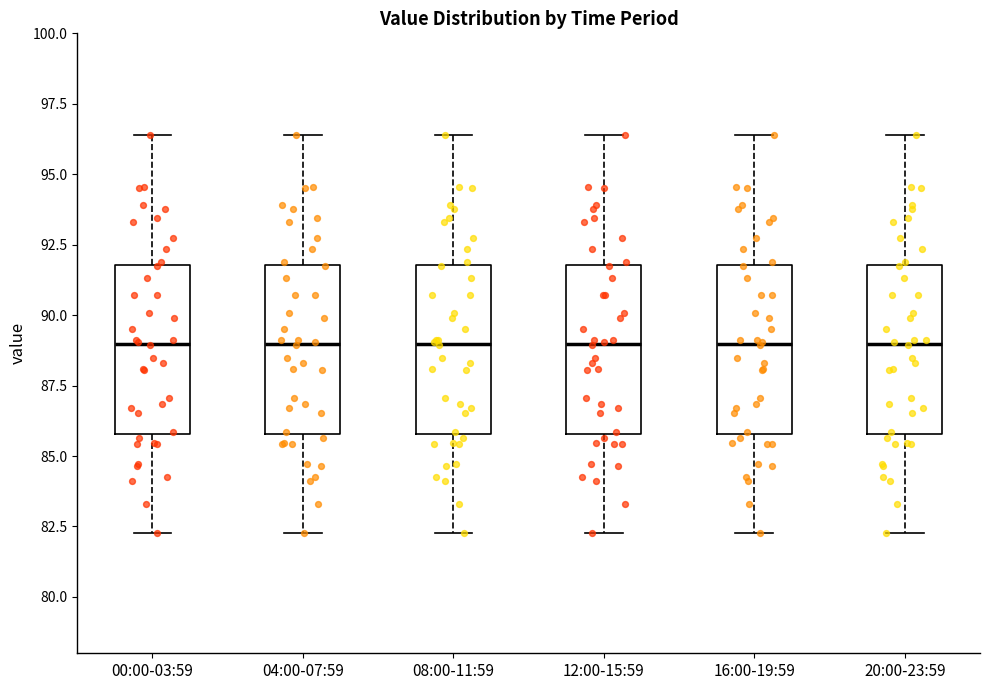

Where is the upper edge of the box for 08:00-11:59 on the y-axis? The values are not printed on the chart, so give them approximately, as read against the axis.

92.0